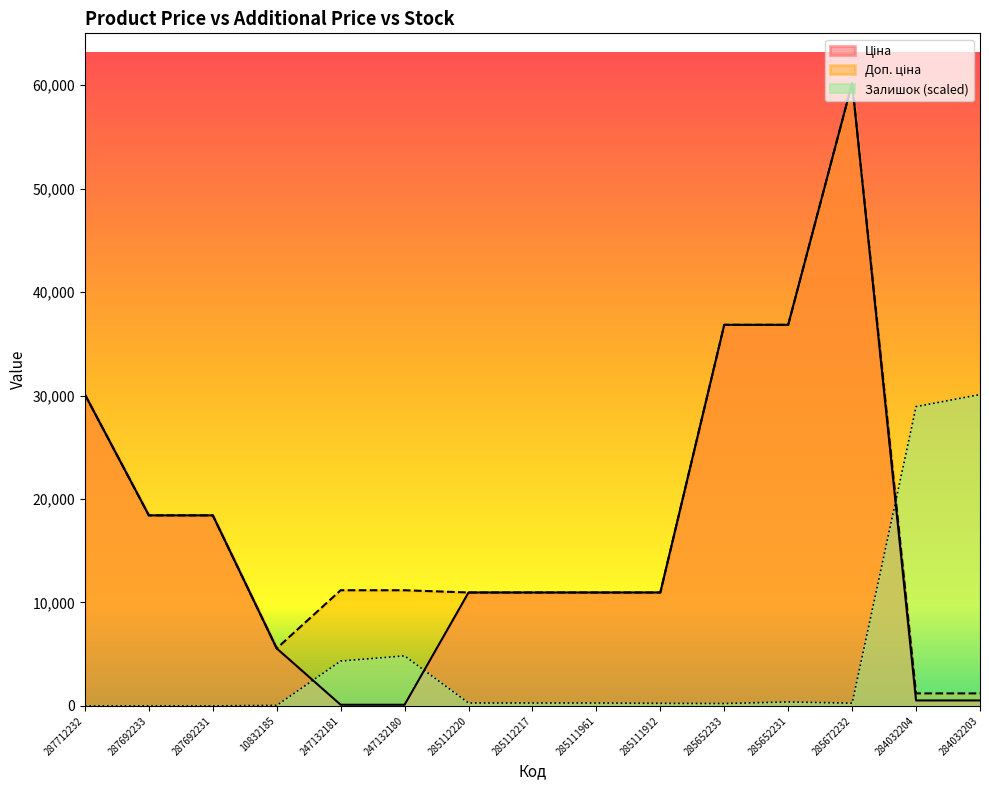

What is the average value of the Доп. ціна series?

18335.8